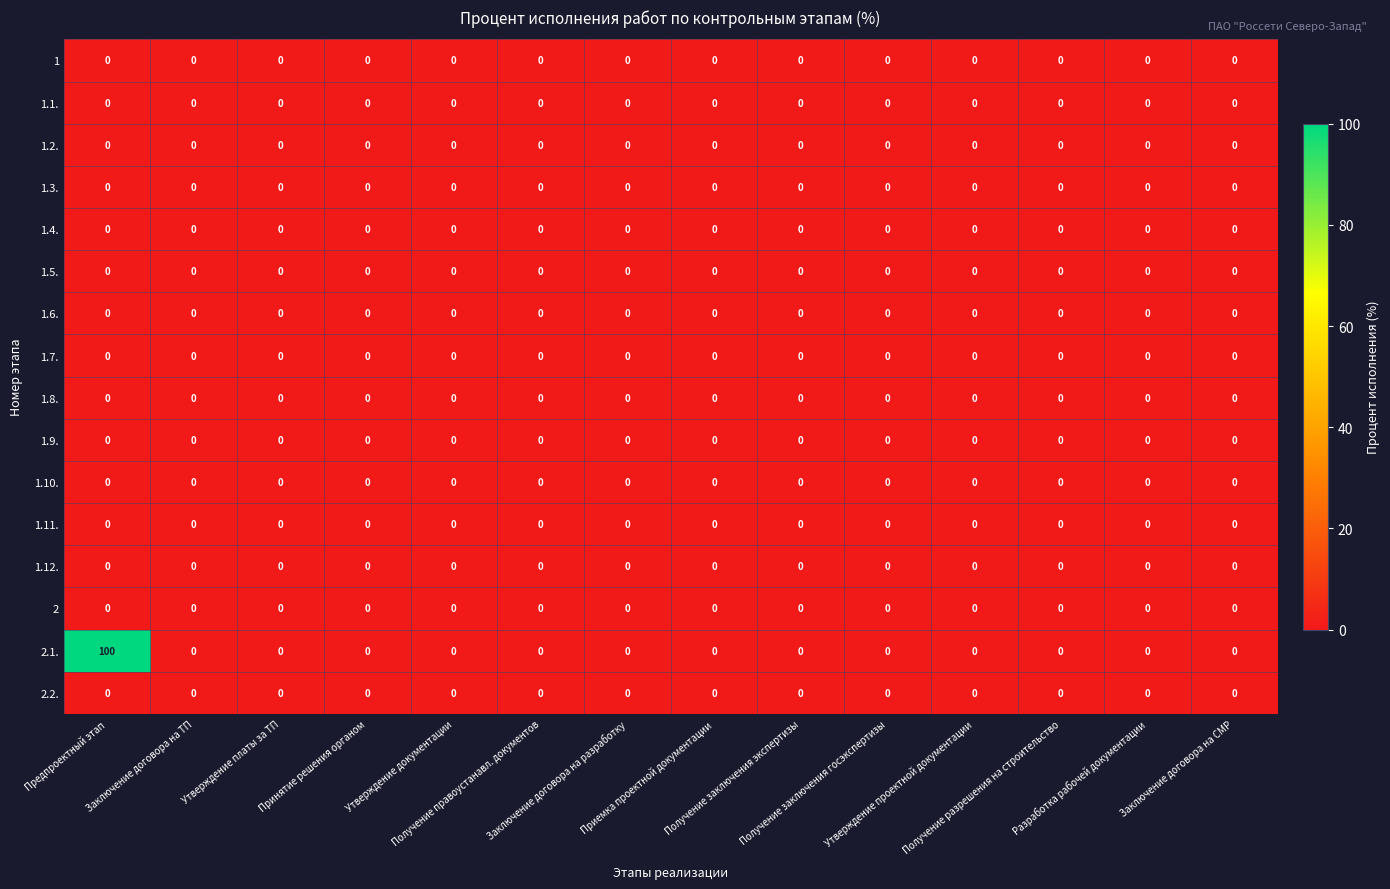

Which series has the largest total across all categories?

2.1.